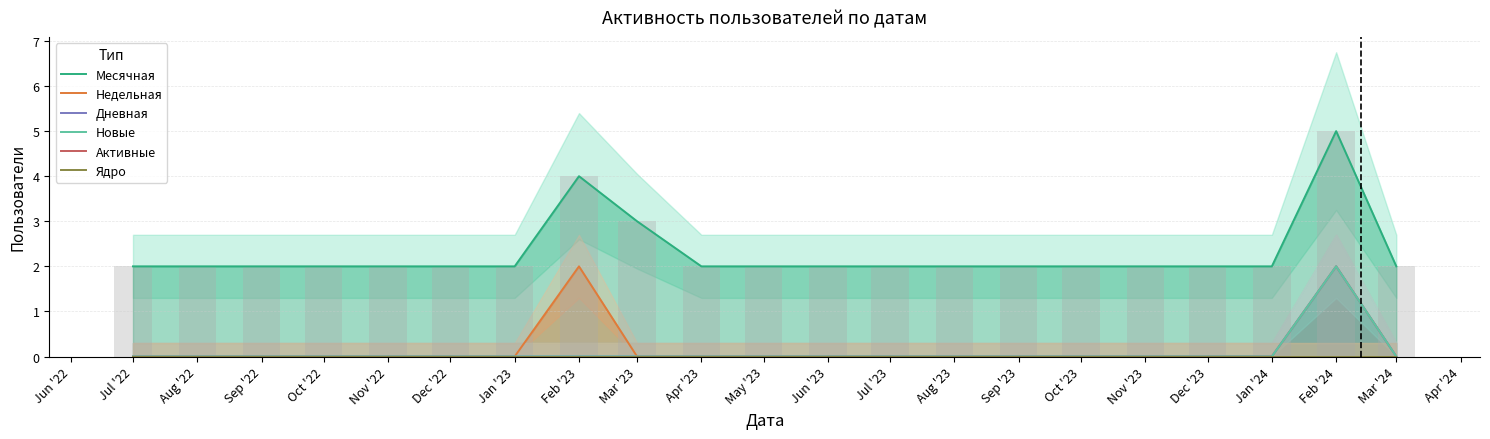

What is the value of the Месячная bar at the 3rd from the left?

2